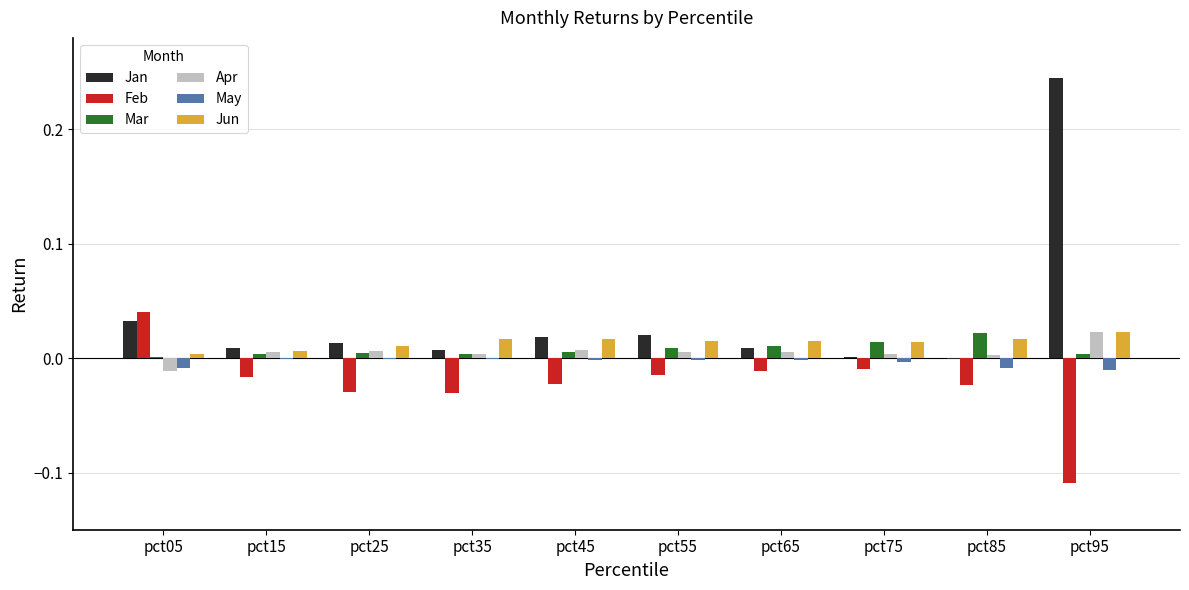

Is it true that May equals -0.0 at pct25?

True